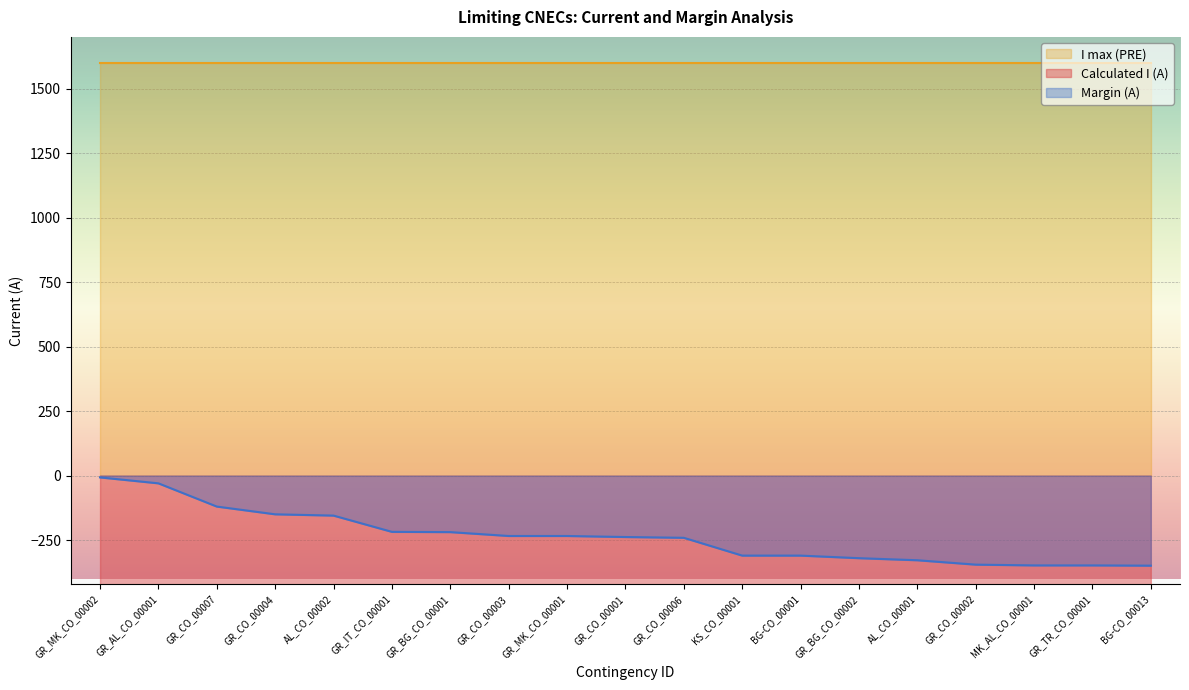

What is the difference between the Margin (A) values at GR_AL_CO_00001 and GR_CO_00004?

120